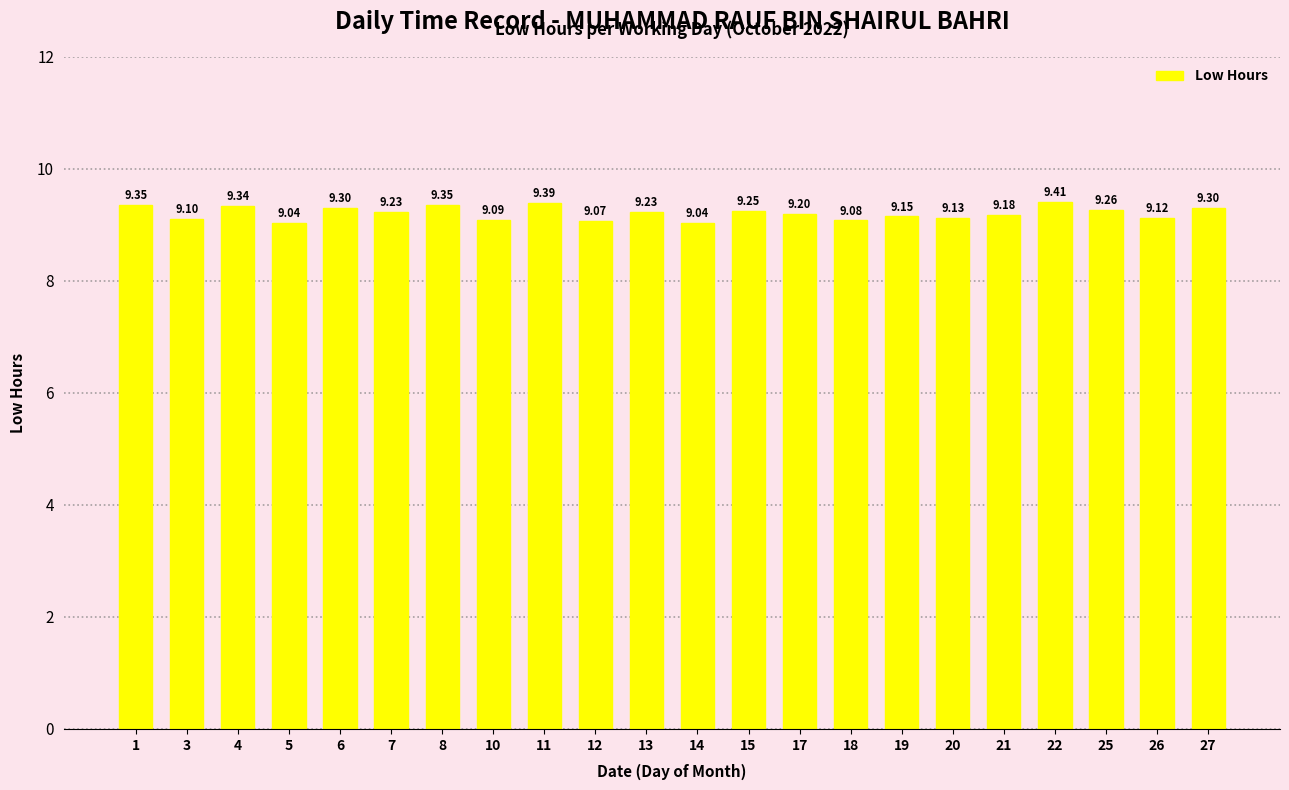

How many distinct data groups are displayed?

1